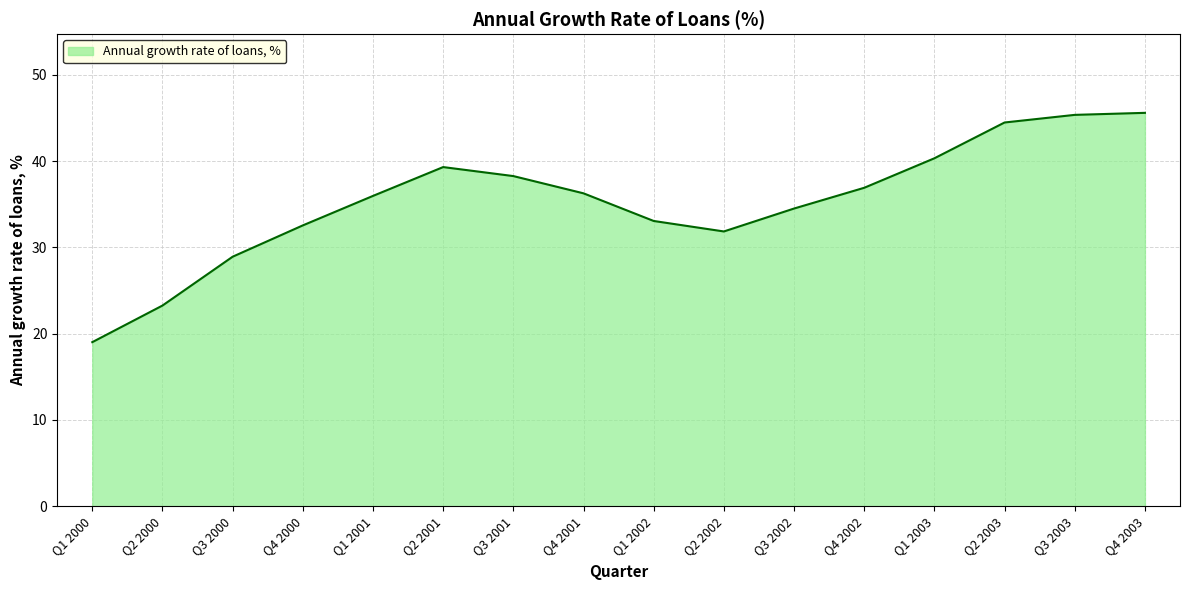

What position from the left is Q4 2002?

12